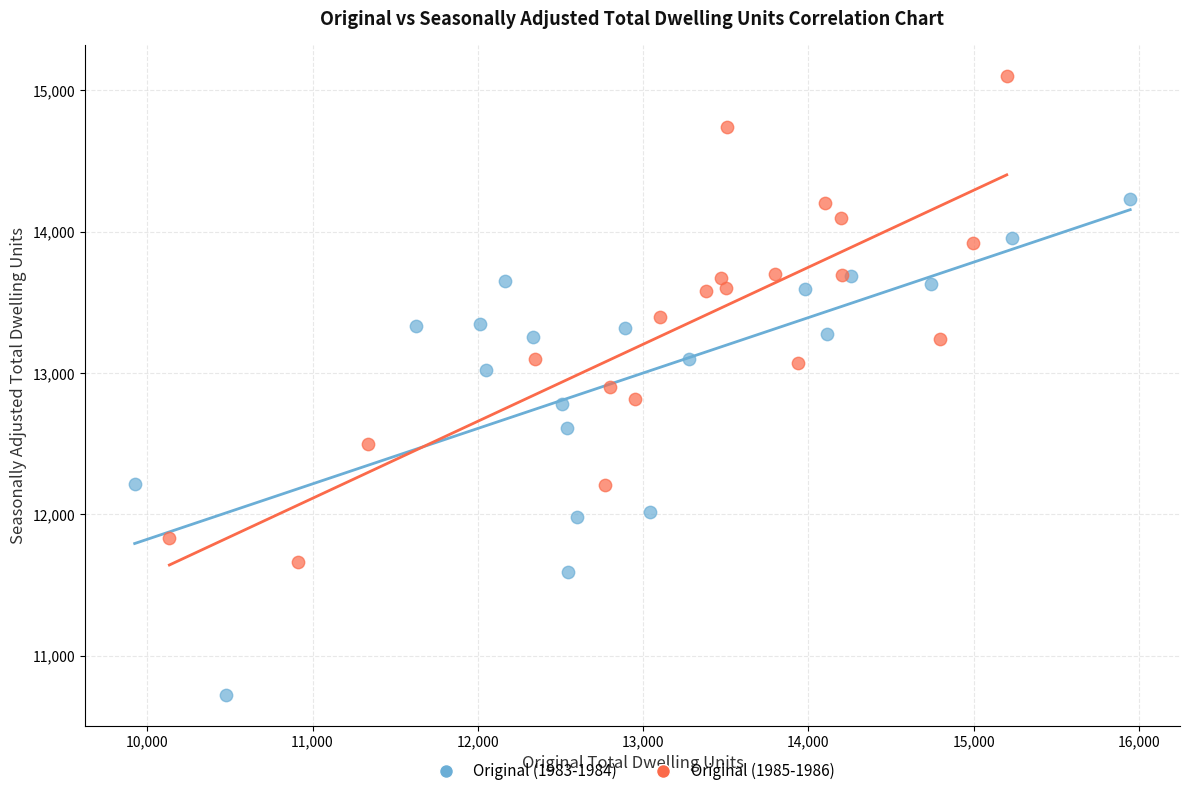

Which series contains the lowest Y value?

Original (1983-1984)